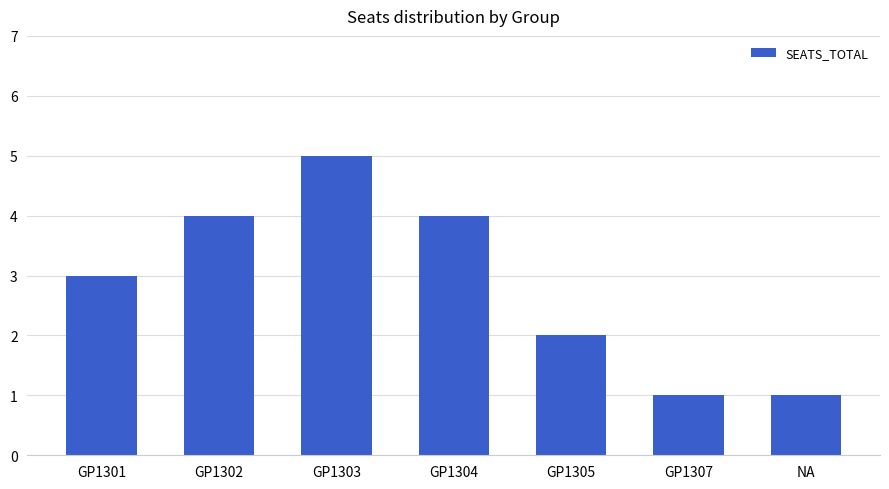

What position from the left is GP1303?

3